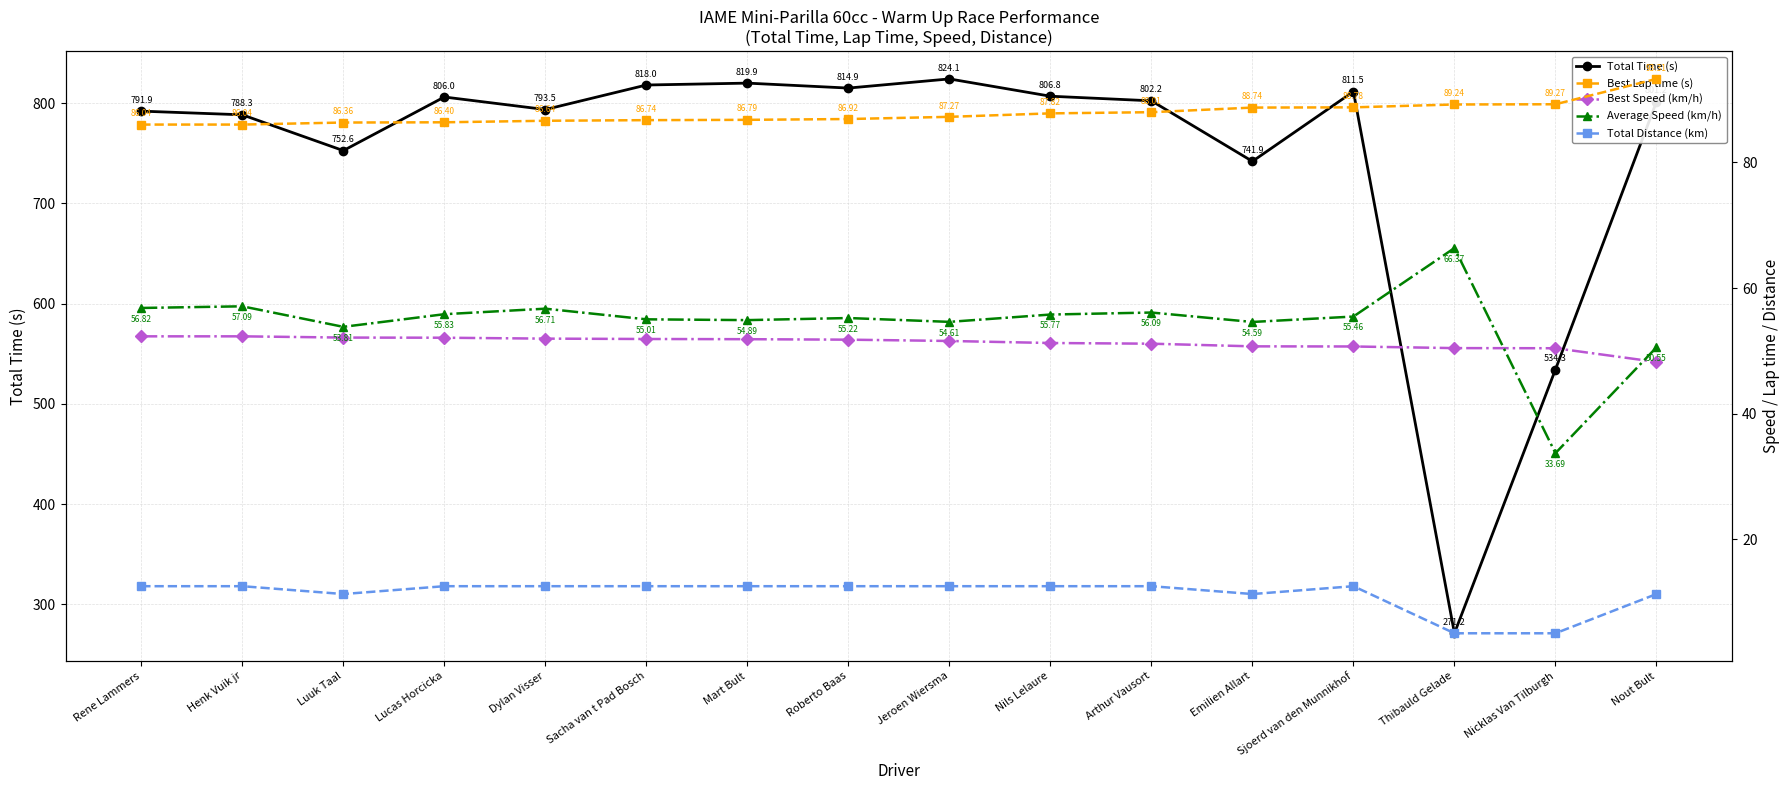

What are all the series names shown in the legend?

Total Time (s), Best Lap time (s), Best Speed (km/h), Average Speed (km/h), Total Distance (km)